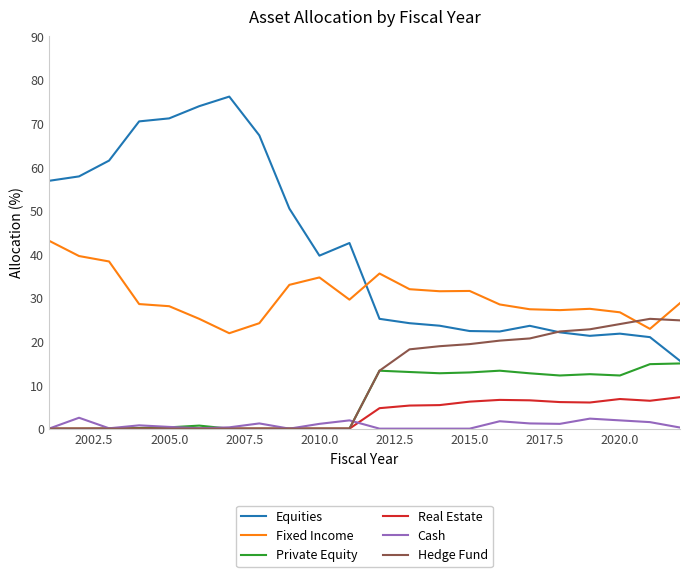

Which series has the largest total across all categories?

Equities